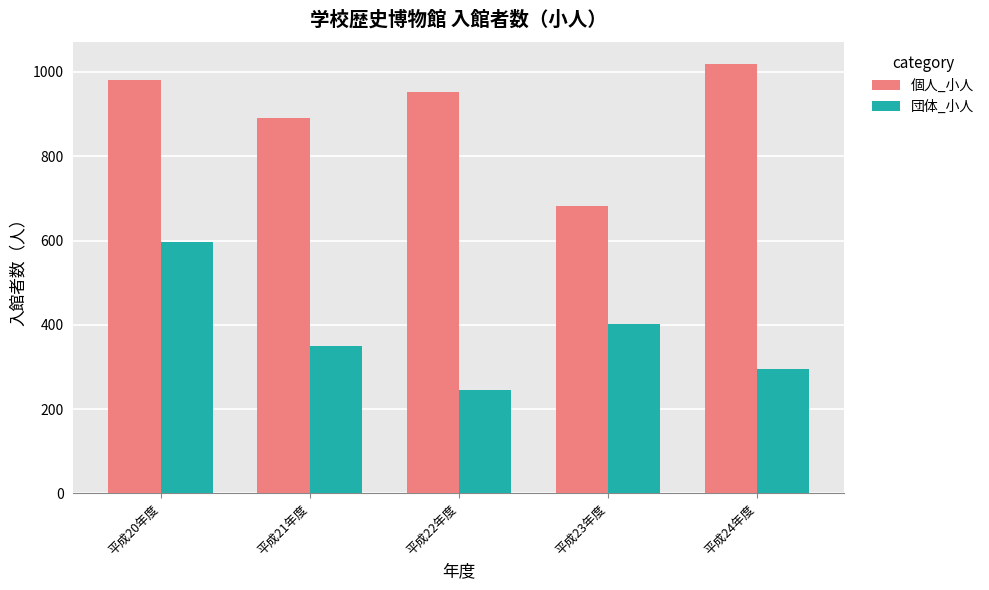

Where is 団体_小人 nearest to the value 420?

平成23年度